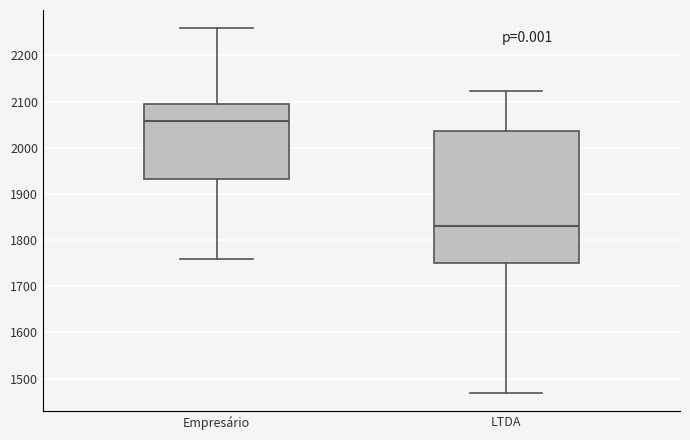

Where does the upper whisker of the box for LTDA end on the y-axis? The values are not printed on the chart, so give them approximately, as read against the axis.

2120